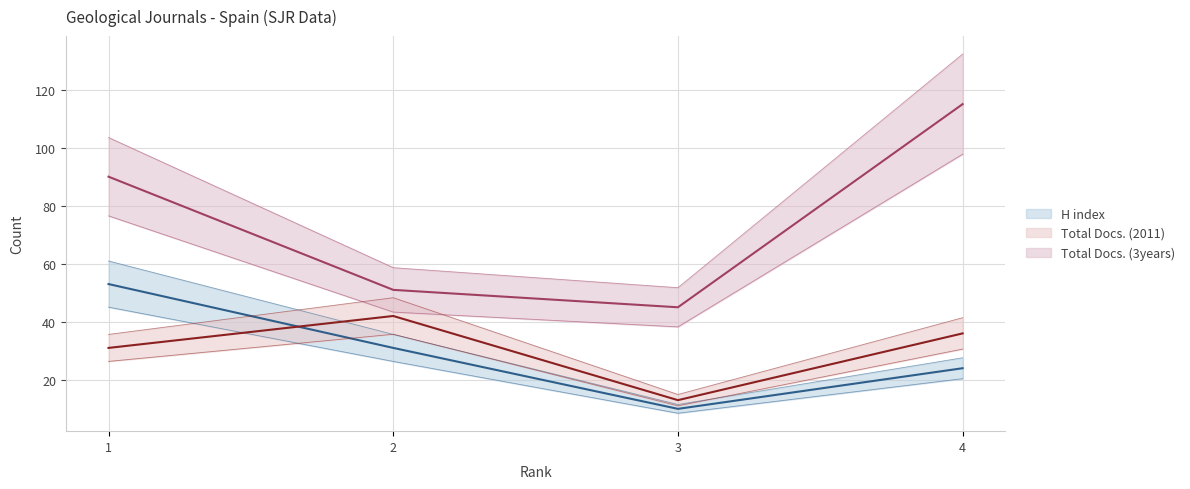

Where do Total Docs. (2011) and H index first cross each other?

1 and 2